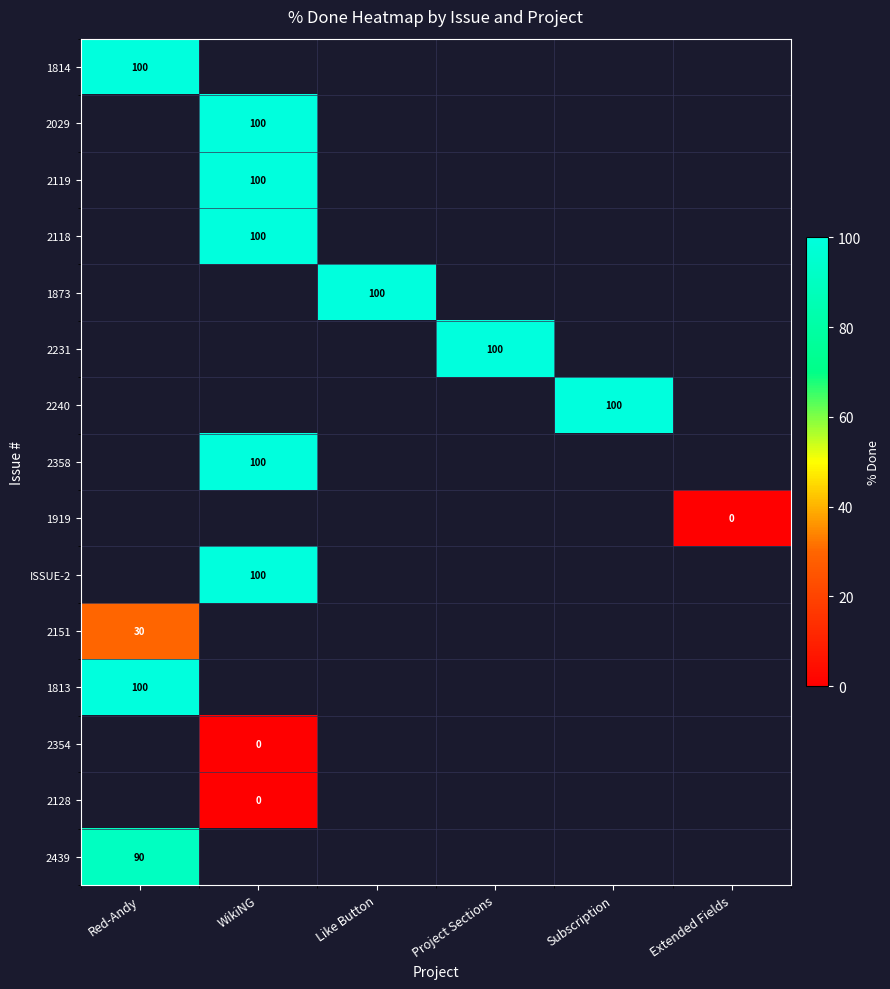

How many distinct data groups are displayed?

15